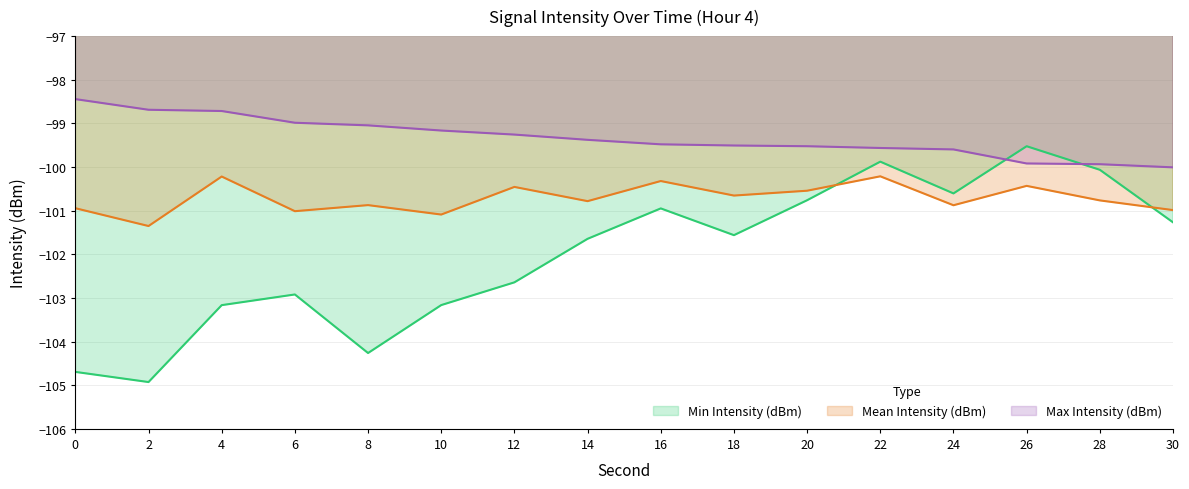

Reading left to right, transcribe all the data shown in this chart.

Min Intensity (dBm): 0=-104.7	2=-104.9	4=-103.2	6=-102.9	8=-104.3	10=-103.2	12=-102.6	14=-101.6	16=-100.9	18=-101.6	20=-100.8	22=-99.9	24=-100.6	26=-99.5	28=-100.1	30=-101.3
Mean Intensity (dBm): 0=-100.9	2=-101.4	4=-100.2	6=-101.0	8=-100.9	10=-101.1	12=-100.5	14=-100.8	16=-100.3	18=-100.7	20=-100.5	22=-100.2	24=-100.9	26=-100.4	28=-100.8	30=-101.0
Max Intensity (dBm): 0=-98.4	2=-98.7	4=-98.7	6=-99.0	8=-99.0	10=-99.2	12=-99.3	14=-99.4	16=-99.5	18=-99.5	20=-99.5	22=-99.6	24=-99.6	26=-99.9	28=-99.9	30=-100.0